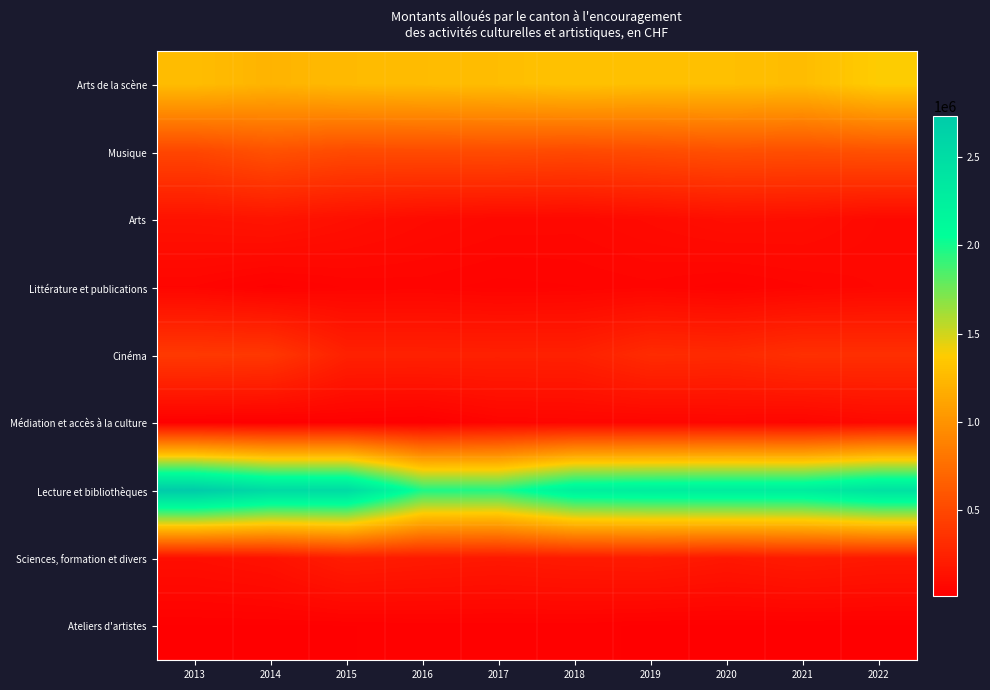

Reading left to right, list all the values displayed in this chart.

Arts de la scène: 2013=1274420	2014=1215406	2015=1256842	2016=1268234	2017=1279722	2018=1311318	2019=1293818	2020=1292262	2021=1273783	2022=1379127
Musique: 2013=485095	2014=561093	2015=512050	2016=515621	2017=522455	2018=505292	2019=524142	2020=549392	2021=539092	2022=557759
Arts: 2013=139565	2014=154122	2015=122550	2016=93063	2017=77425	2018=75350	2019=93500	2020=116102	2021=111017	2022=79252
Littérature et publications: 2013=57100	2014=32020	2015=48891	2016=52316	2017=43220	2018=47272	2019=54900	2020=42000	2021=56500	2022=69800
Cinéma: 2013=398500	2014=387500	2015=238000	2016=237500	2017=235500	2018=236200	2019=308500	2020=299000	2021=336500	2022=332500
Médiation et accès à la culture: 2013=20965	2014=16042	2015=25280	2016=16940	2017=53612	2018=59227	2019=58341	2020=63180	2021=56203	2022=80100
Lecture et bibliothèques: 2013=2734411	2014=2537811	2015=2529878	2016=1977750	2017=1967250	2018=2257050	2019=2283250	2020=2294000	2021=2294000	2022=2442339
Sciences, formation et divers: 2013=115000	2014=138980	2015=211912	2016=193380	2017=180770	2018=194592	2019=200992	2020=174392	2021=199210	2022=180892
Ateliers d'artistes: 2013=25840	2014=25930	2015=25999	2016=30651	2017=30378	2018=30779	2019=24000	2020=24000	2021=24000	2022=24000